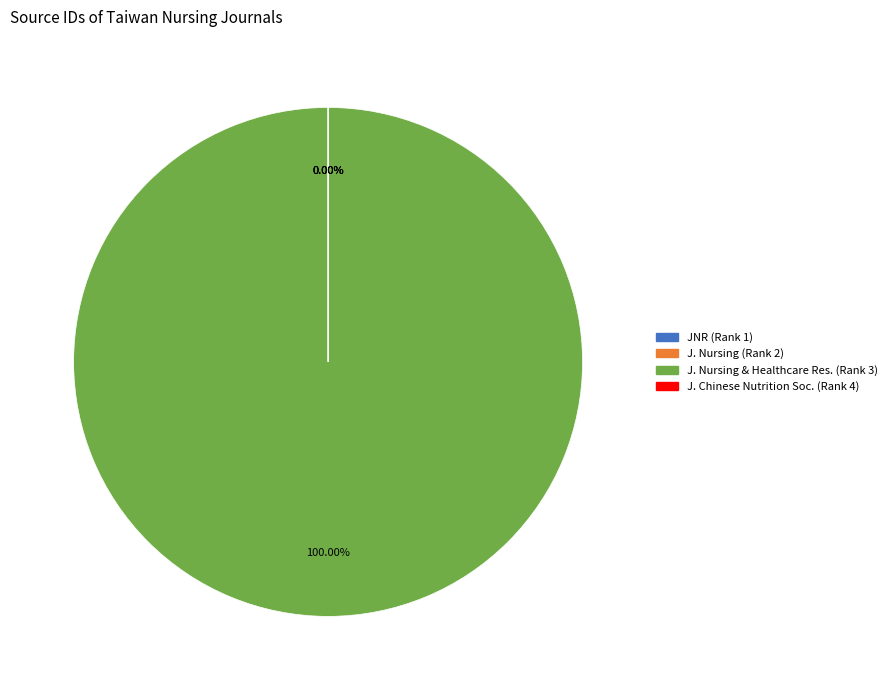

What portion of the pie excludes Journal of Nursing?

100.0%